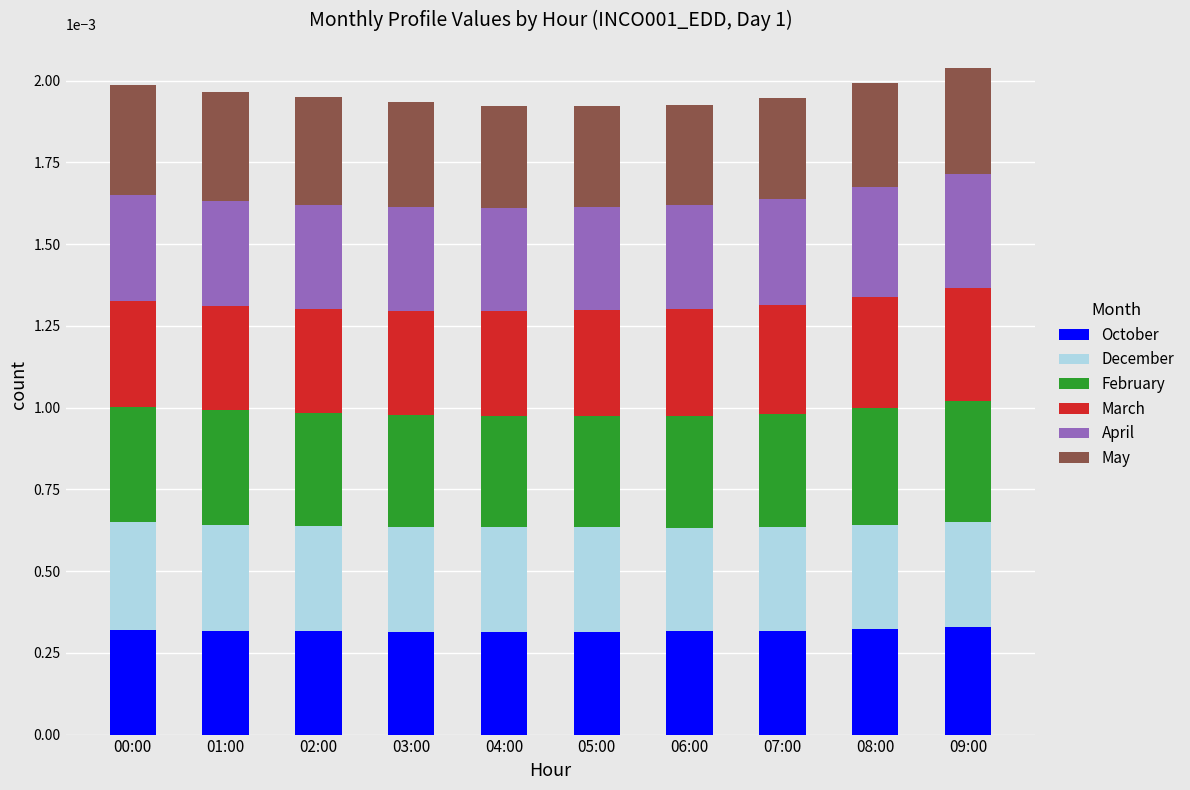

At which category is the sum across all series the highest?

09:00